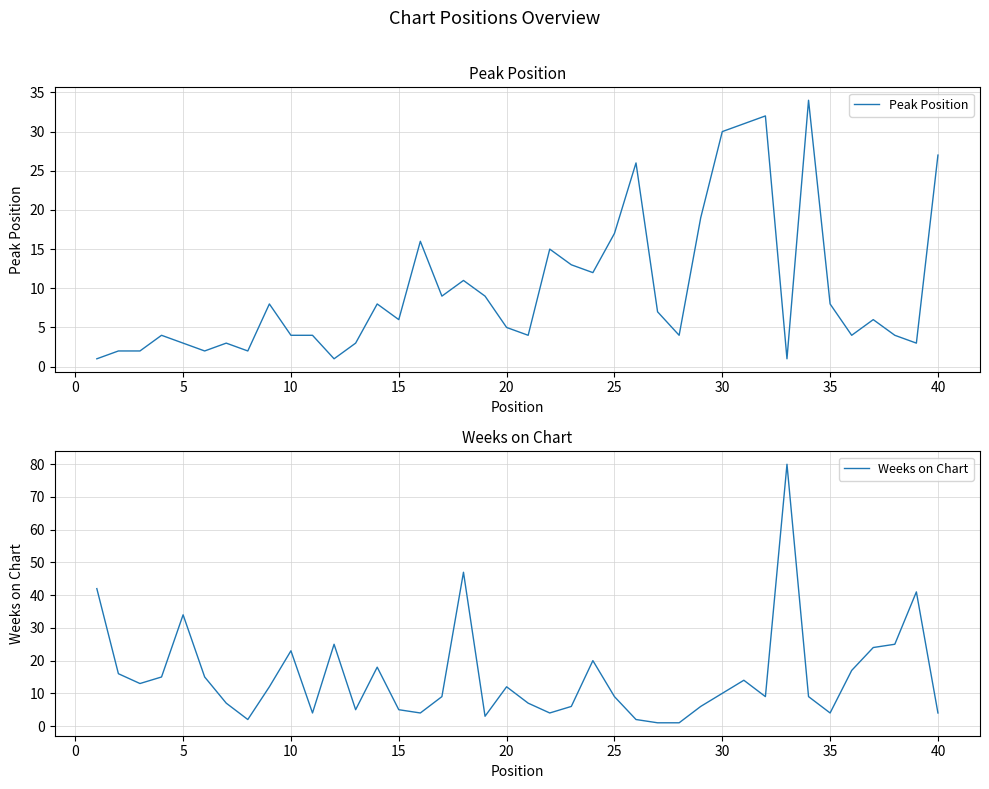

The value of Peak Position at 5 is 3. True or false?

True